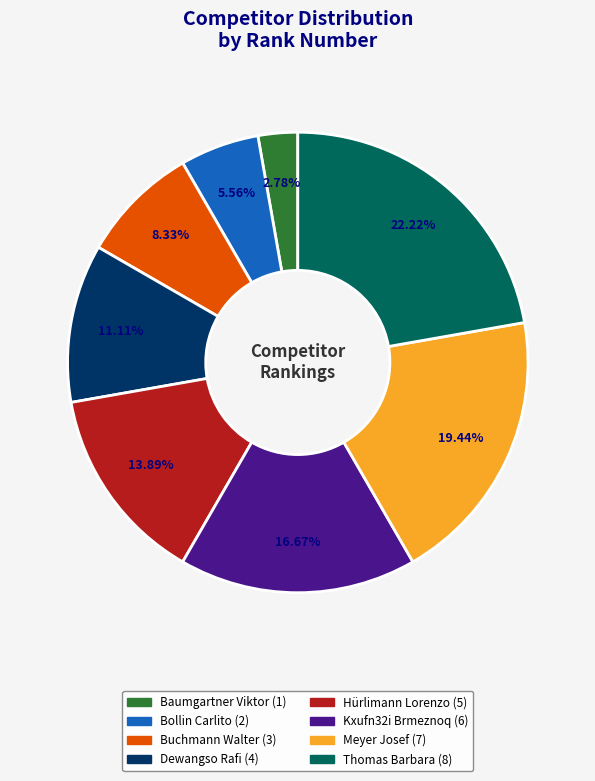

Which category has the smallest portion of the pie?

Baumgartner Viktor